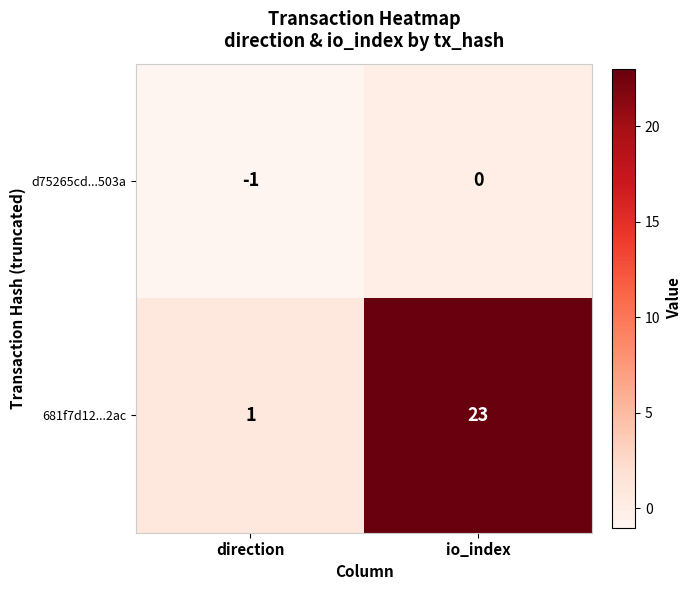

At which label is 681f7d12...2ac closest to 12?

direction